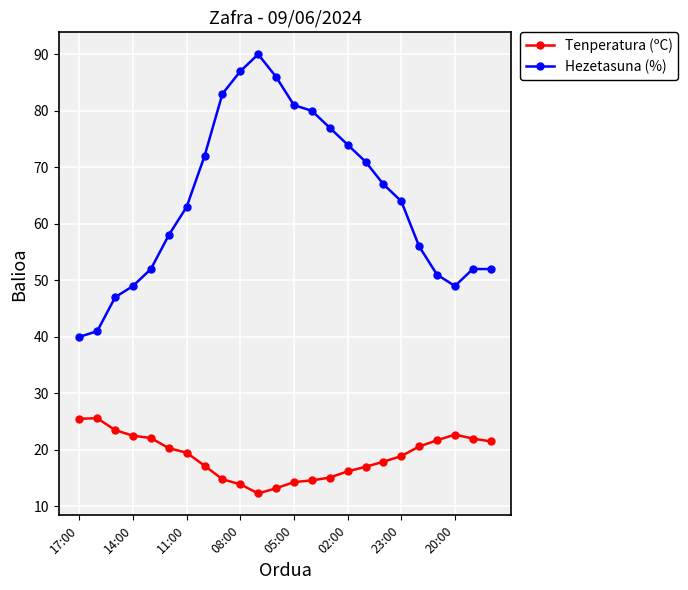

True or false: Hezetasuna (%) and Tenperatura (ºC) cross at least once.

False